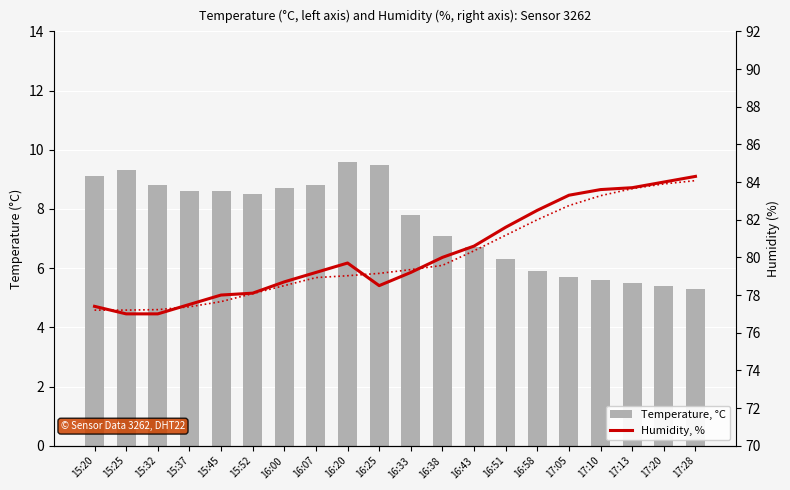

At which category is the sum across all series the highest?

17:28